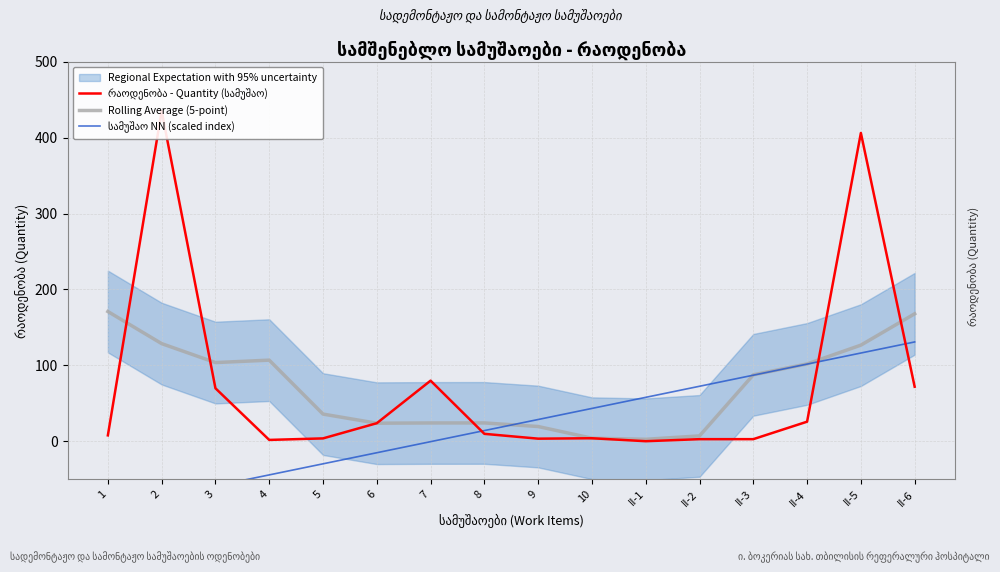

What is the label of the 7th point from the left?

7